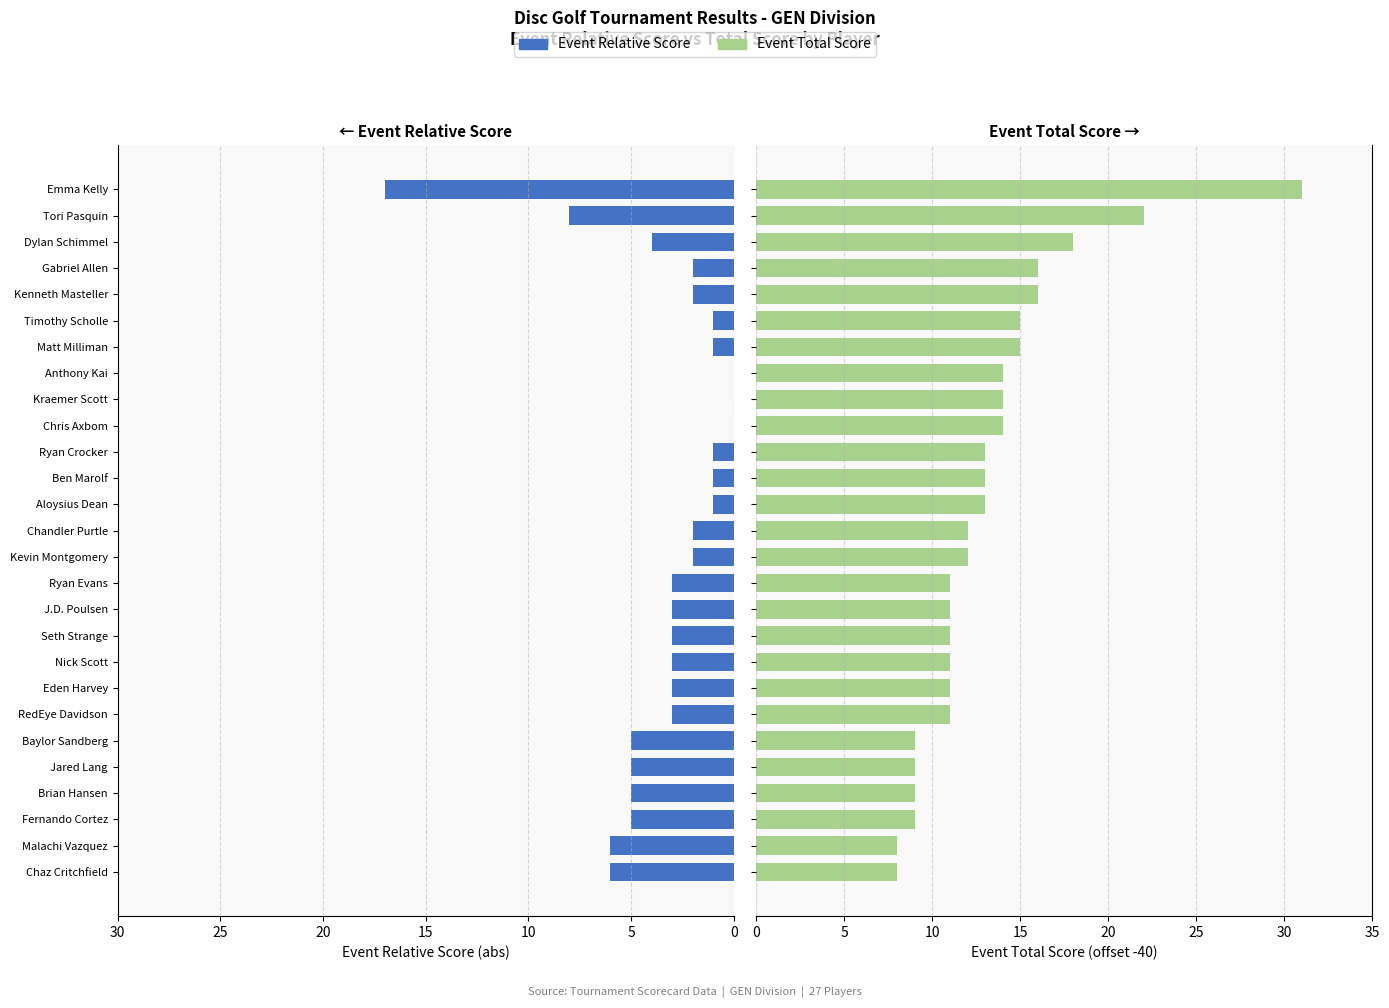

What is the spread (max minus min) of values at Ryan Evans?

8